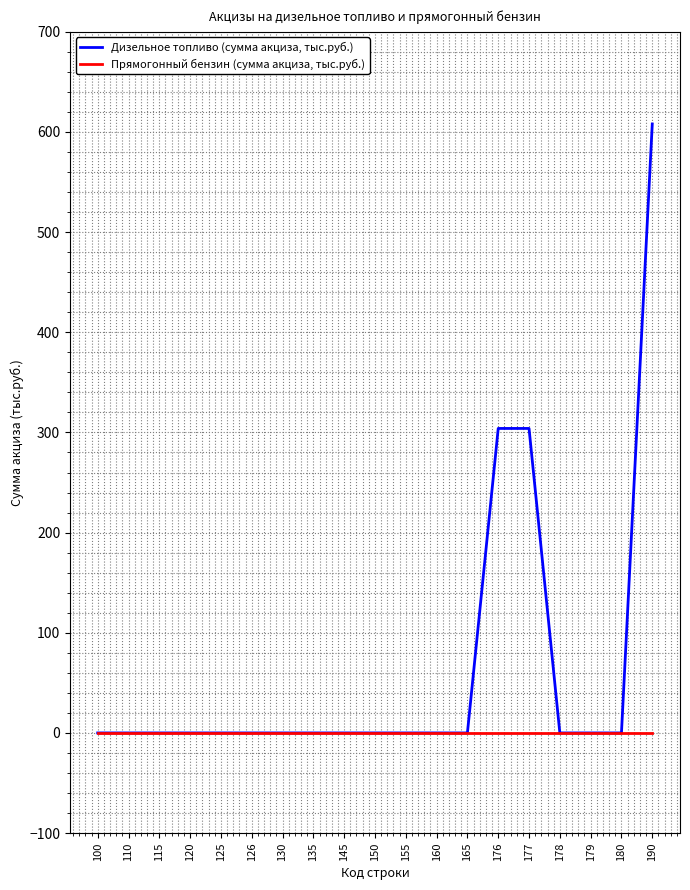

How many lines are shown in the chart?

2